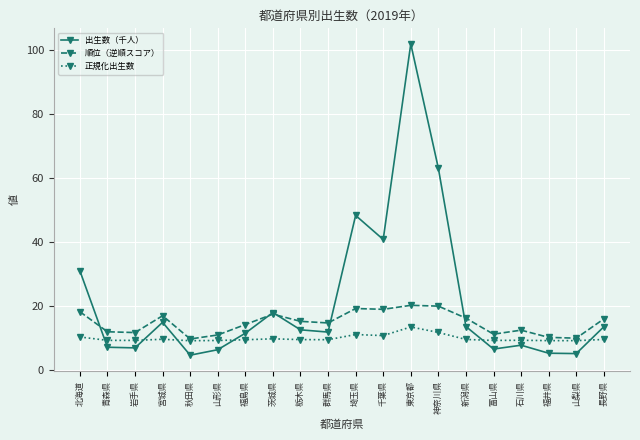

At which category does 順位（逆順スコア） reach its first local peak?

宮城県